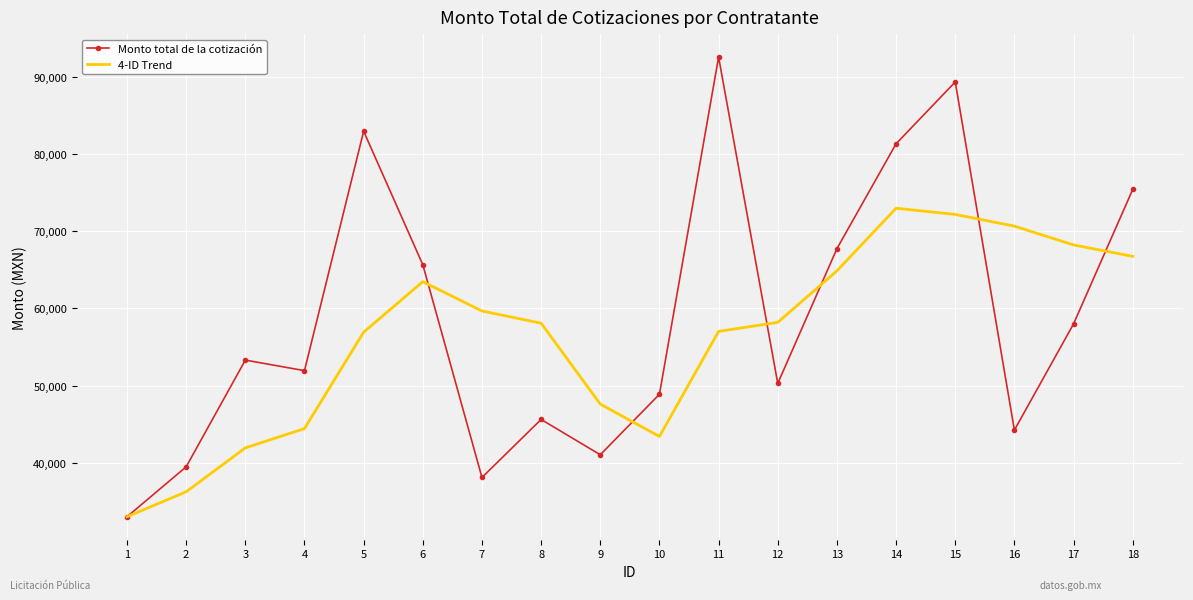

What is the minimum value for Monto total de la cotización?

33040.7